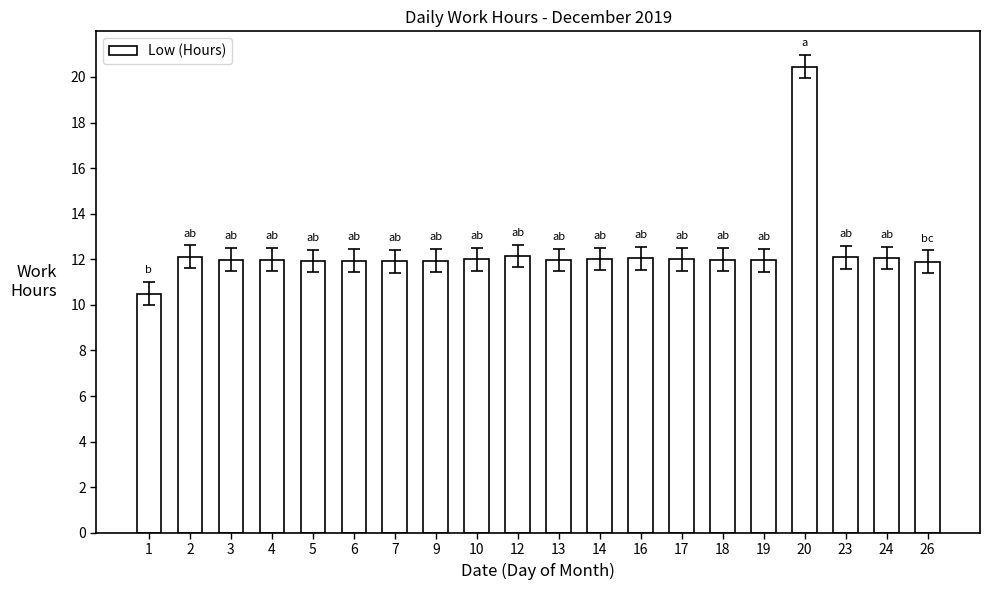

What is the average value?

12.3